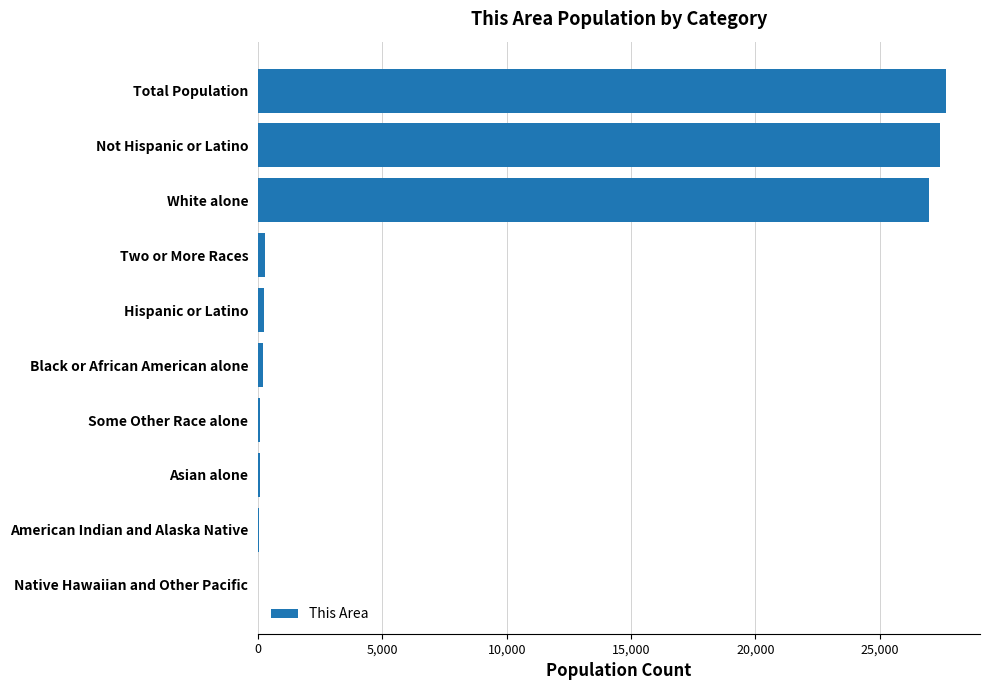

What is the sum of all values?

82974